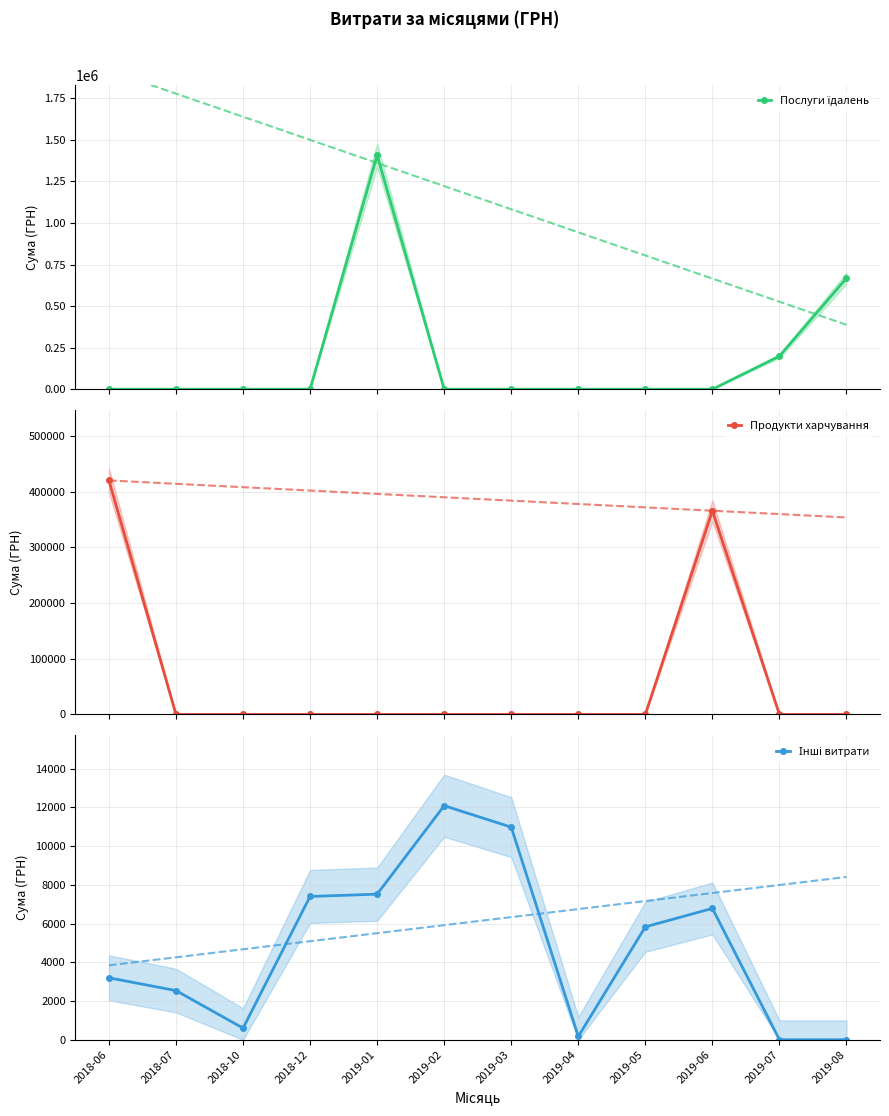

At which category is the sum across all series the highest?

2019-01